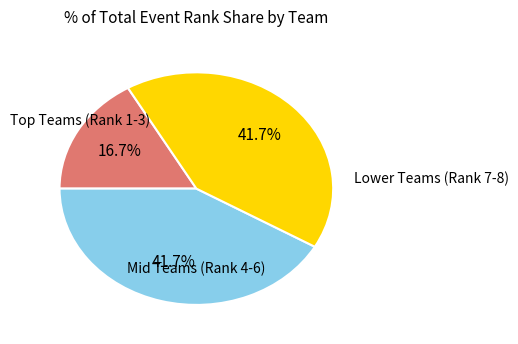

To the nearest percent, what is the average slice percentage?

33%